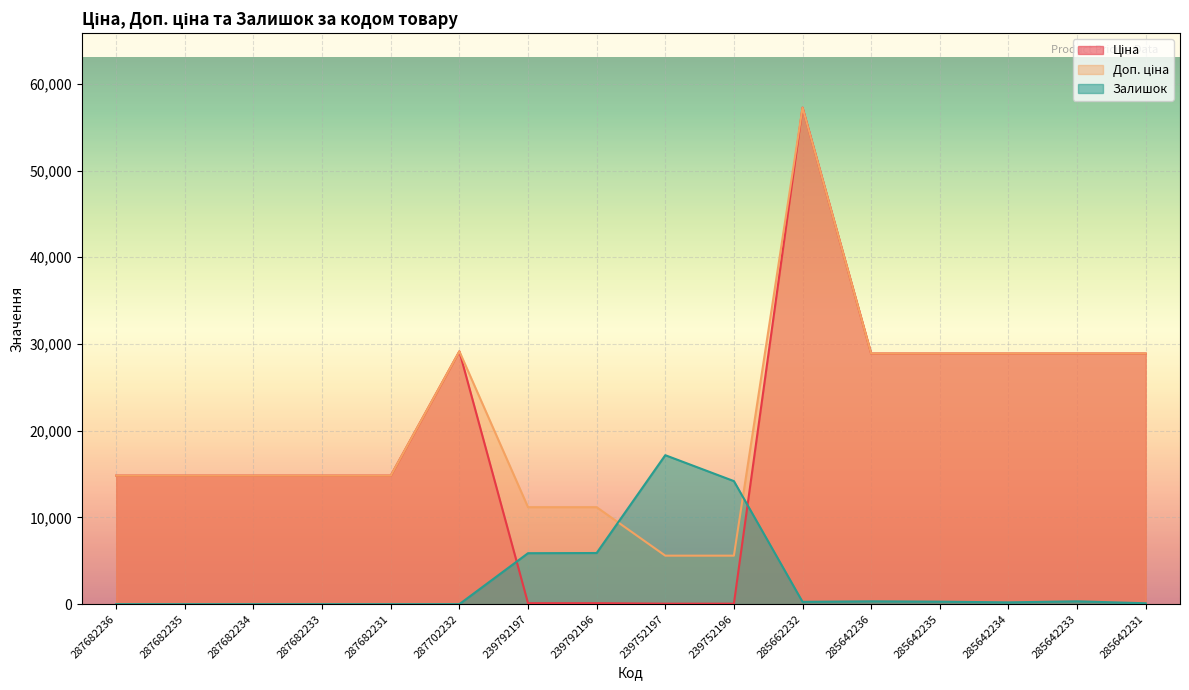

Which series changed the most between 287682231 and 239792197?

Ціна